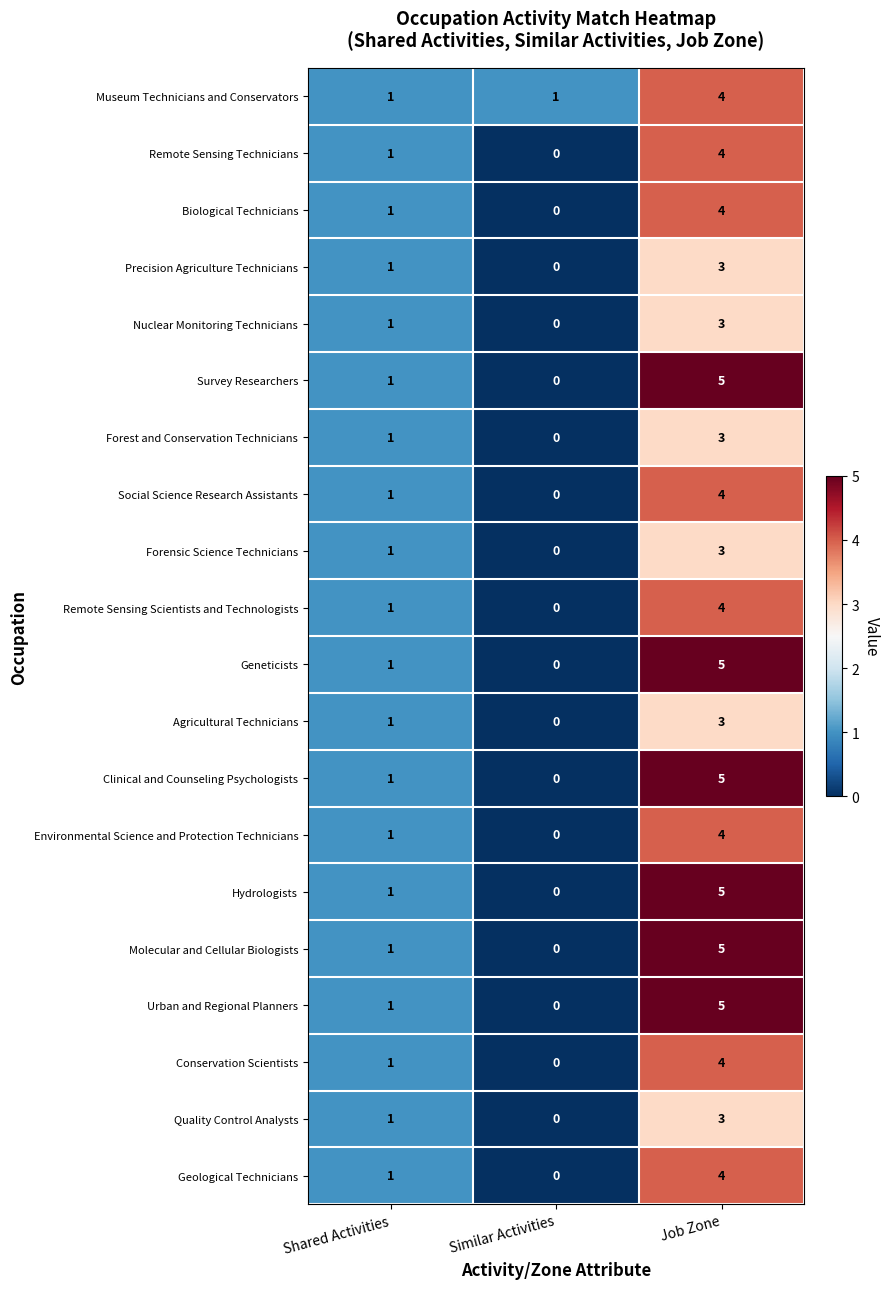

Which category has the lowest value across all series?

Similar Activities